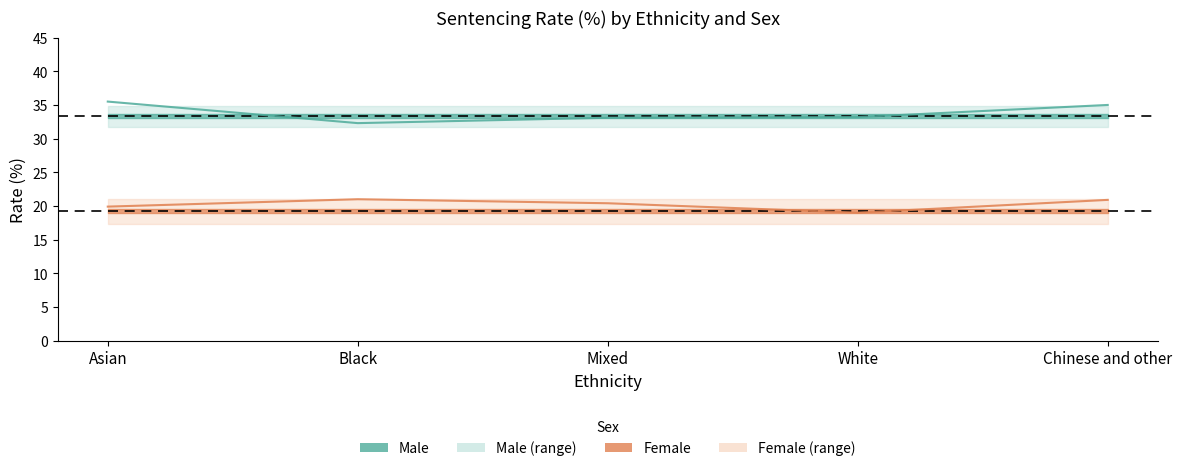

What is the label of the 2nd point from the left?

Black